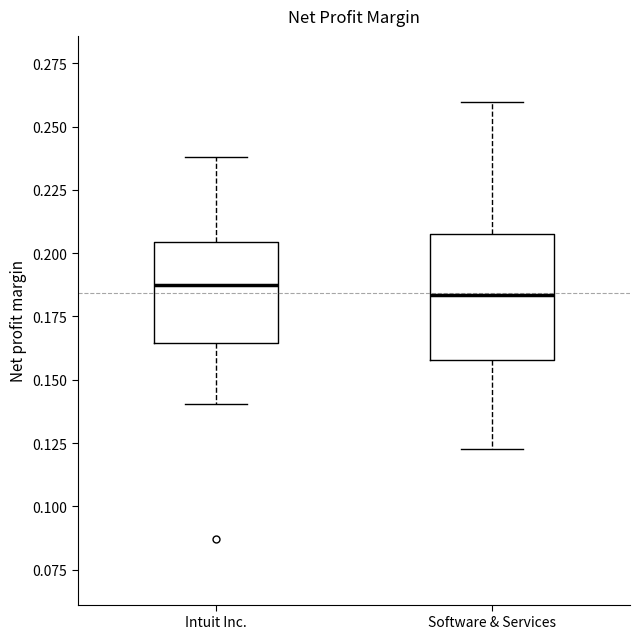

Reading left to right, read every box against the y-axis: the position of its median line, the range the box covers, and the ends of its whiskers. The values are not printed on the chart, so give them approximately, as read against the axis.

Intuit Inc.: median 0.185, box 0.165 to 0.205, whiskers 0.140 to 0.240
Software & Services: median 0.185, box 0.160 to 0.210, whiskers 0.125 to 0.260